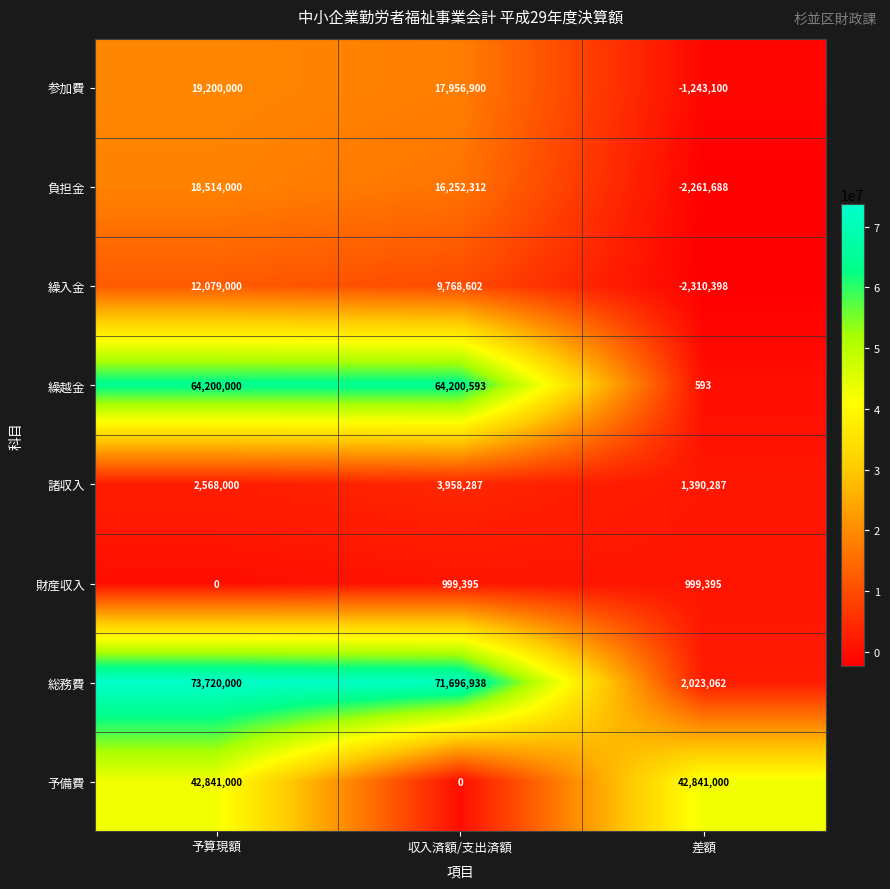

Count the number of data series in this chart.

8